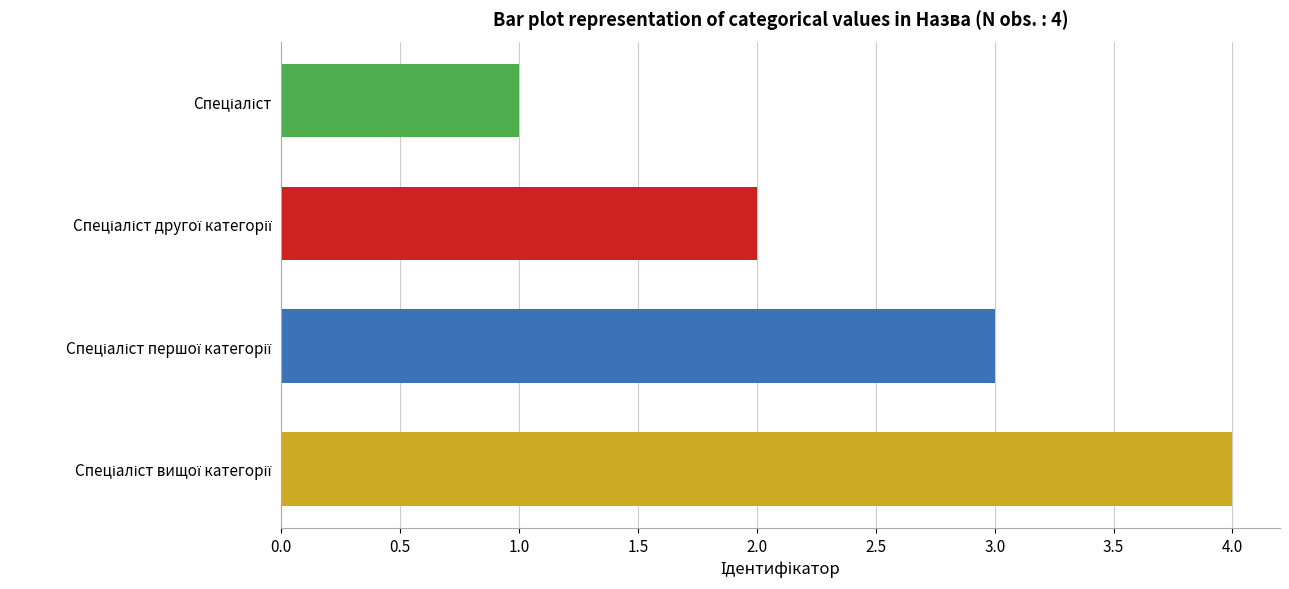

What is the maximum value shown in the chart?

4